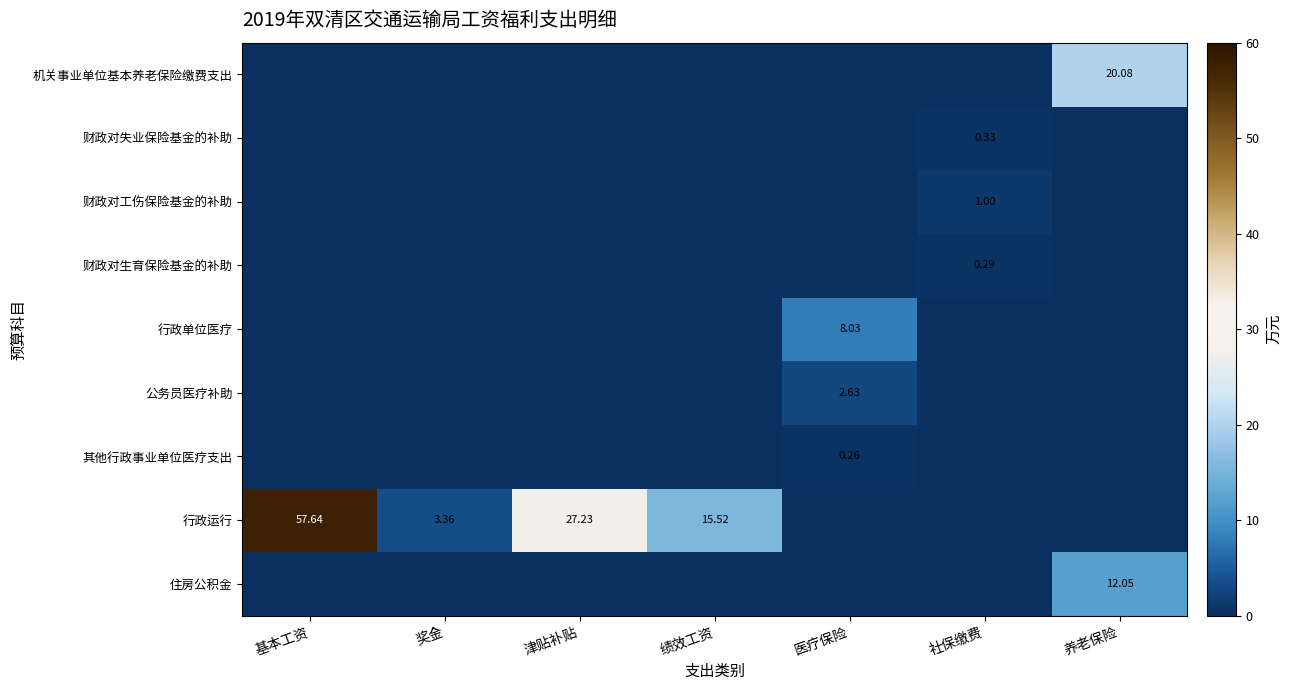

Is the value of 公务员医疗补助 at 医疗保险 greater than the value of 其他行政事业单位医疗支出 at 绩效工资?

Yes